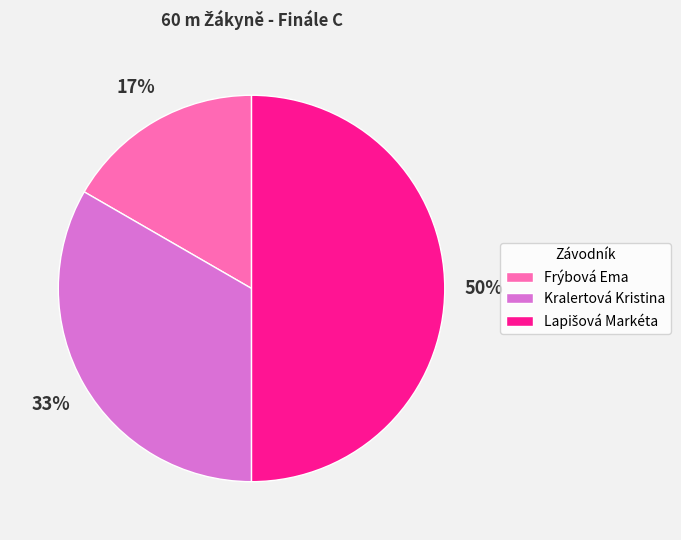

To the nearest percent, what is the average slice percentage?

33%